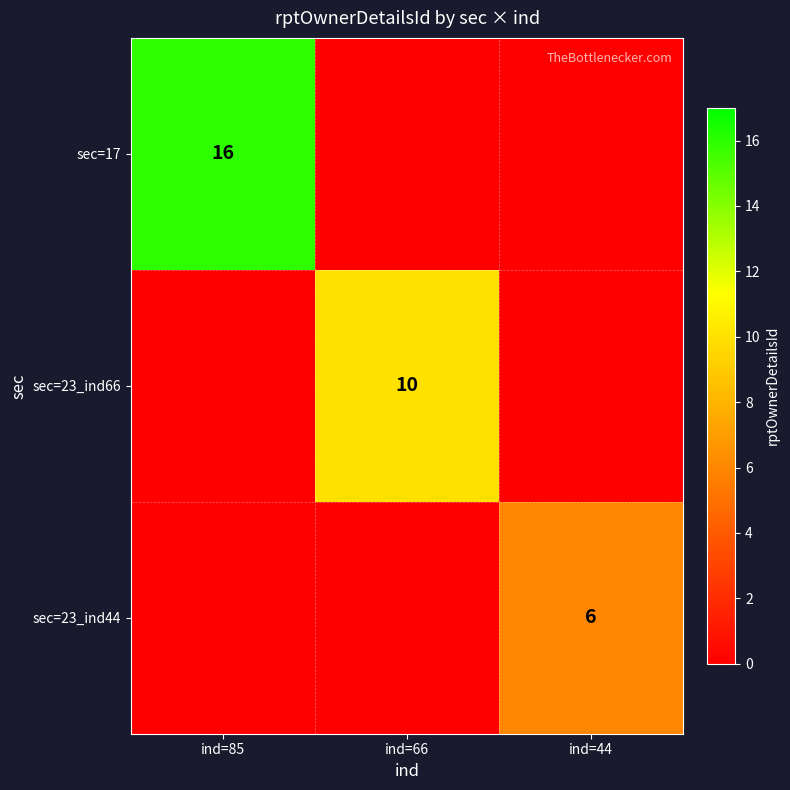

What is the total value across all series at ind=85?

16